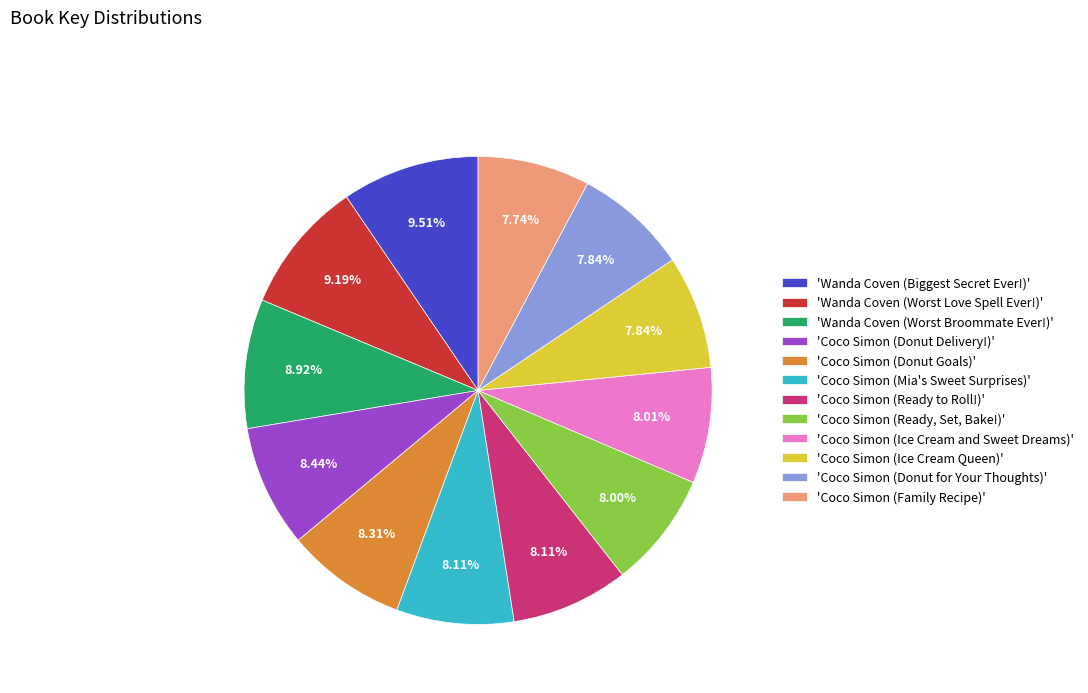

Is there a majority slice in this chart?

No